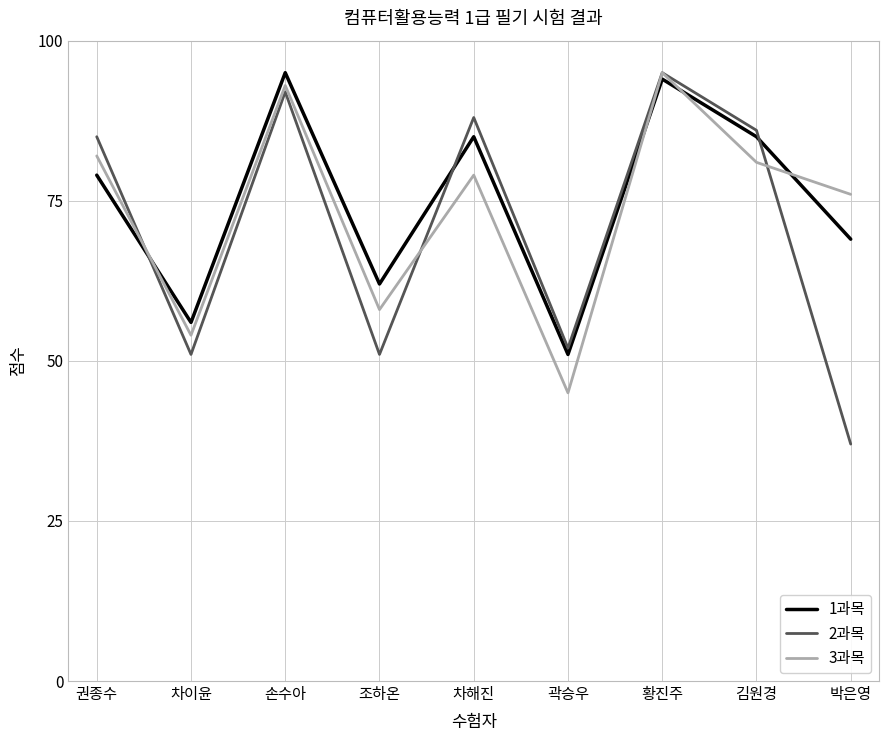

What position from the left is 손수아?

3